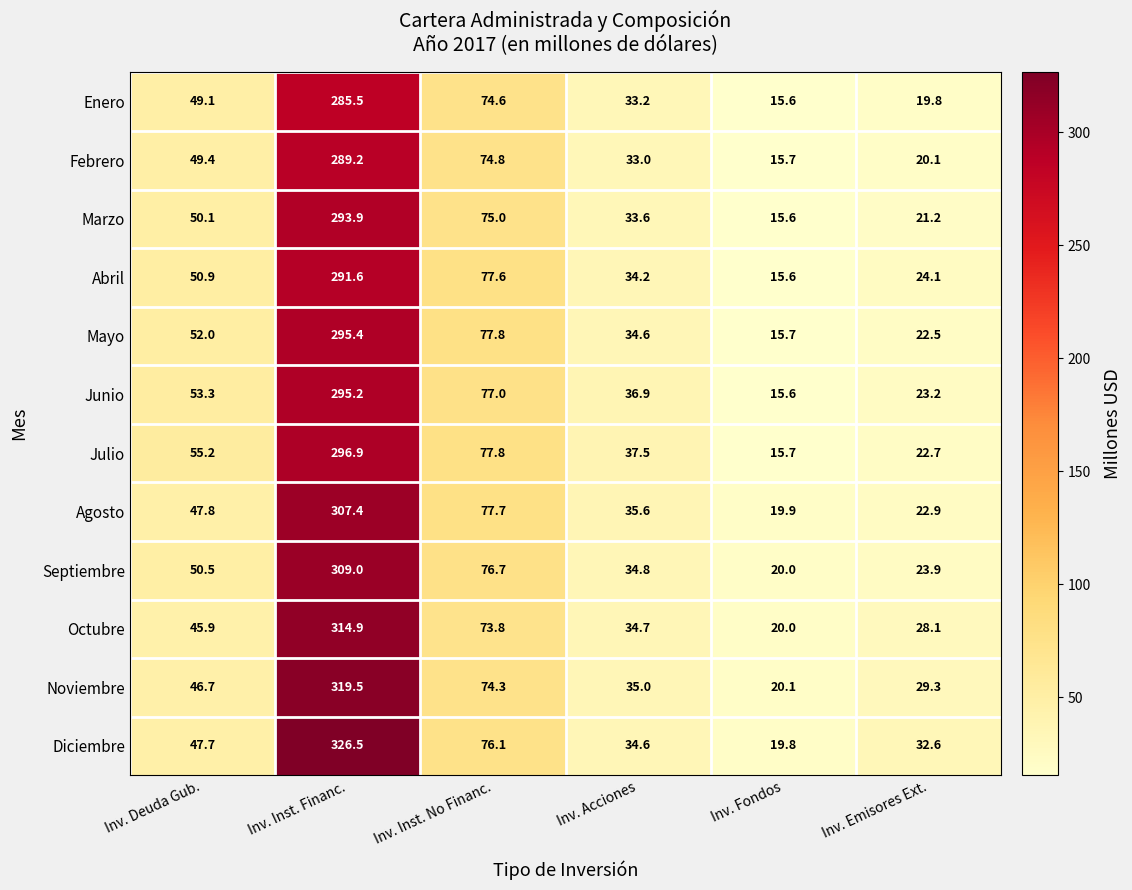

What is the spread (max minus min) of values at Inv. Inst. No Financ.?

4.0